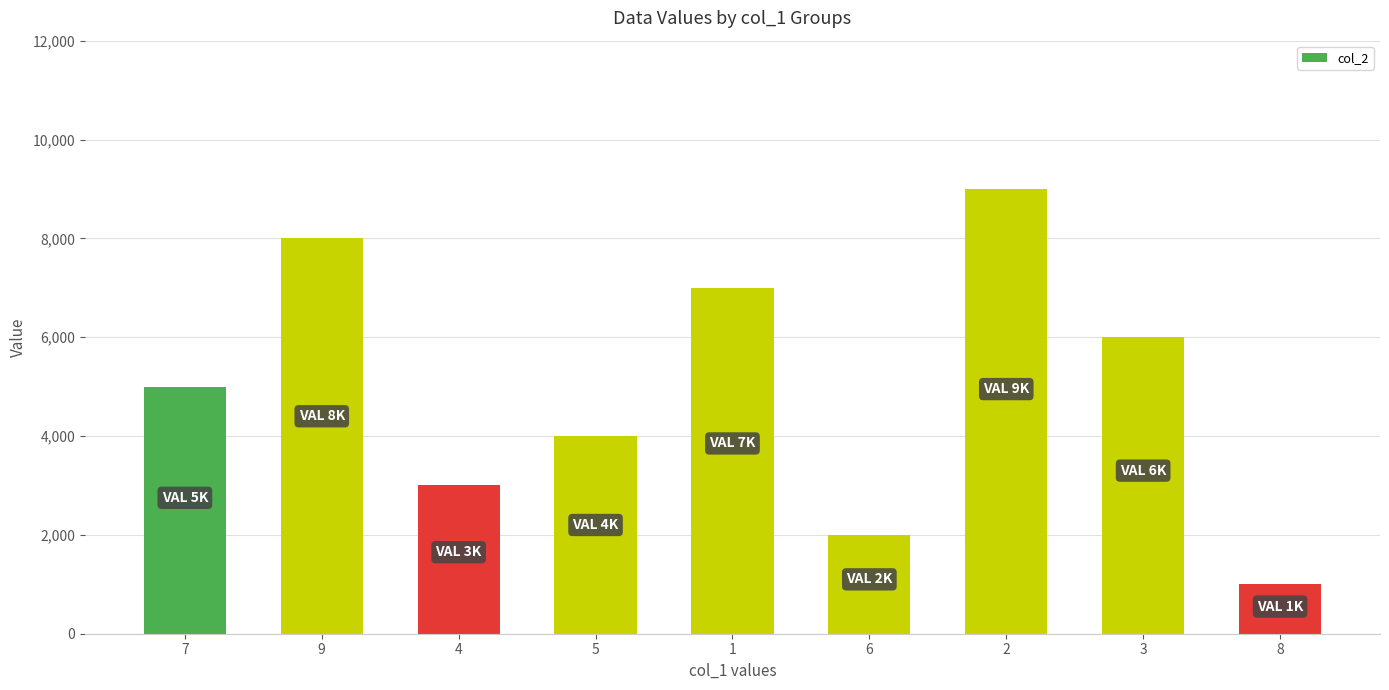

Which label corresponds to the smallest value in the chart?

8